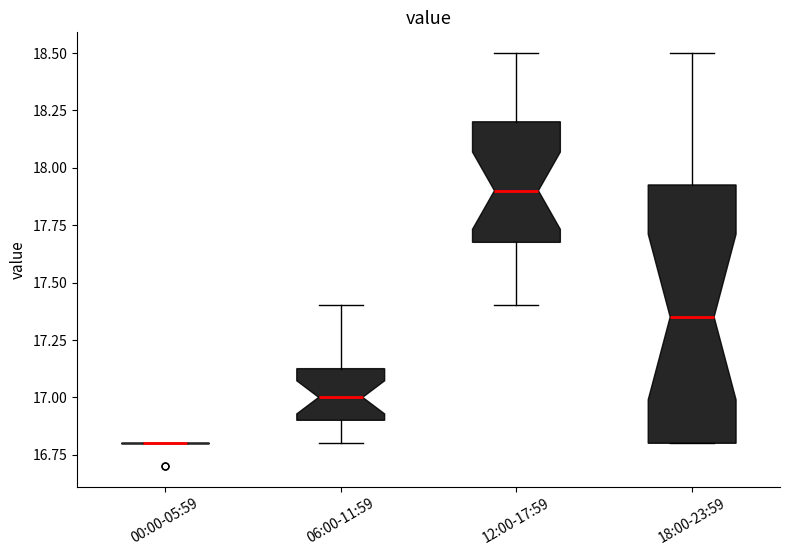

Reading left to right, read every box against the y-axis: the position of its median line, the range the box covers, and the ends of its whiskers. The values are not printed on the chart, so give them approximately, as read against the axis.

00:00-05:59: box collapsed to a line at 16.80, whiskers 16.80 to 16.80
06:00-11:59: median 17.00, box 16.90 to 17.15, whiskers 16.80 to 17.40
12:00-17:59: median 17.90, box 17.70 to 18.20, whiskers 17.40 to 18.50
18:00-23:59: median 17.35, box 16.80 to 17.95, whiskers 16.80 to 18.50